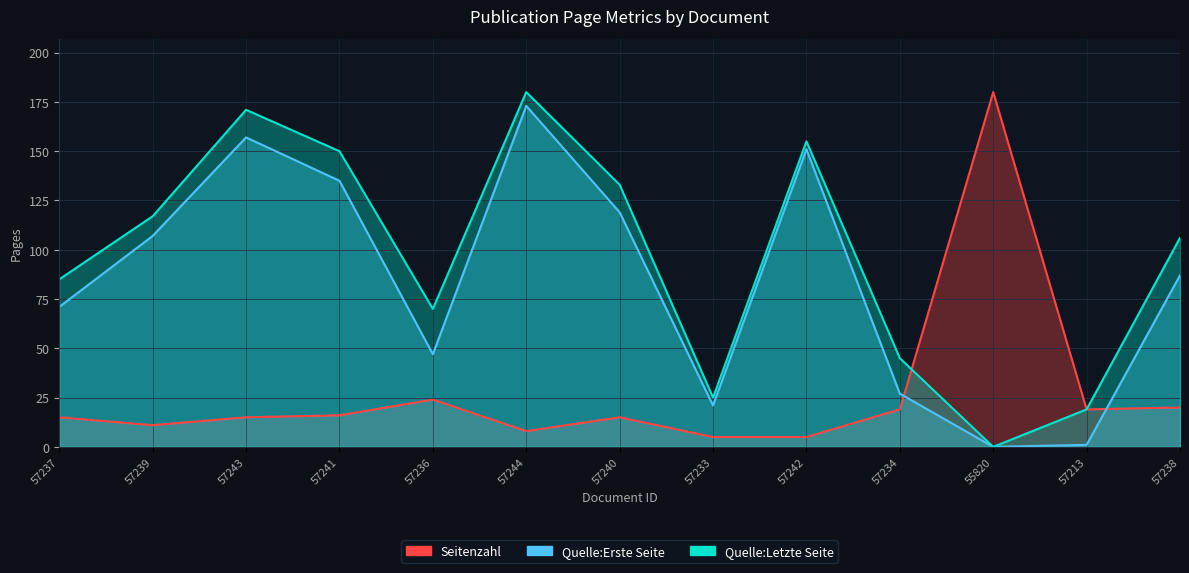

How many distinct data groups are displayed?

3